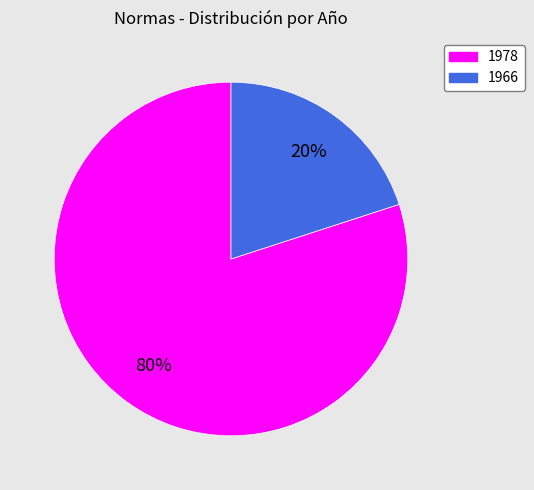

Does any single category account for the majority?

Yes